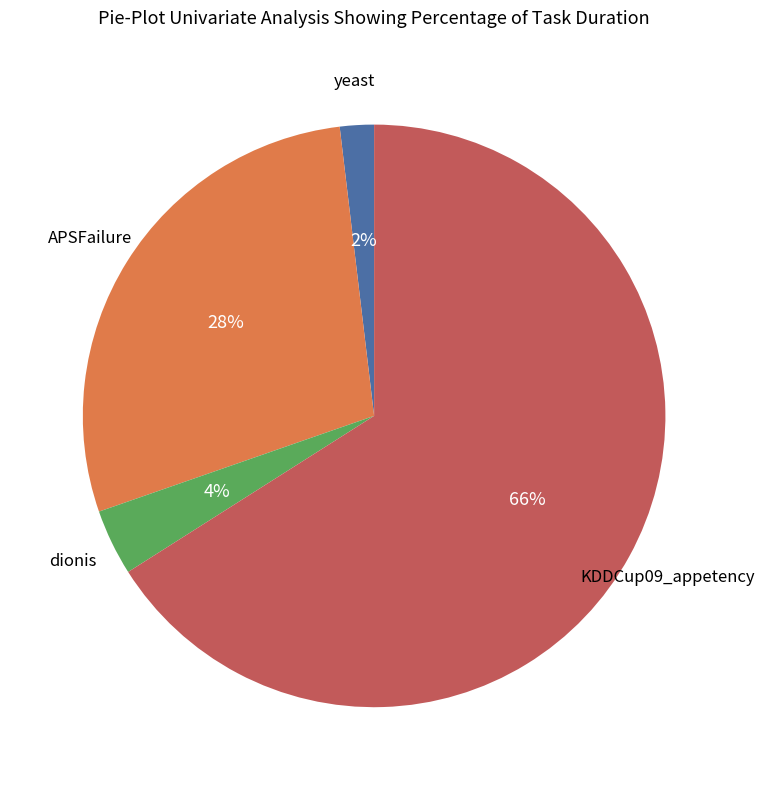

Is there any slice that represents more than half of the pie?

Yes